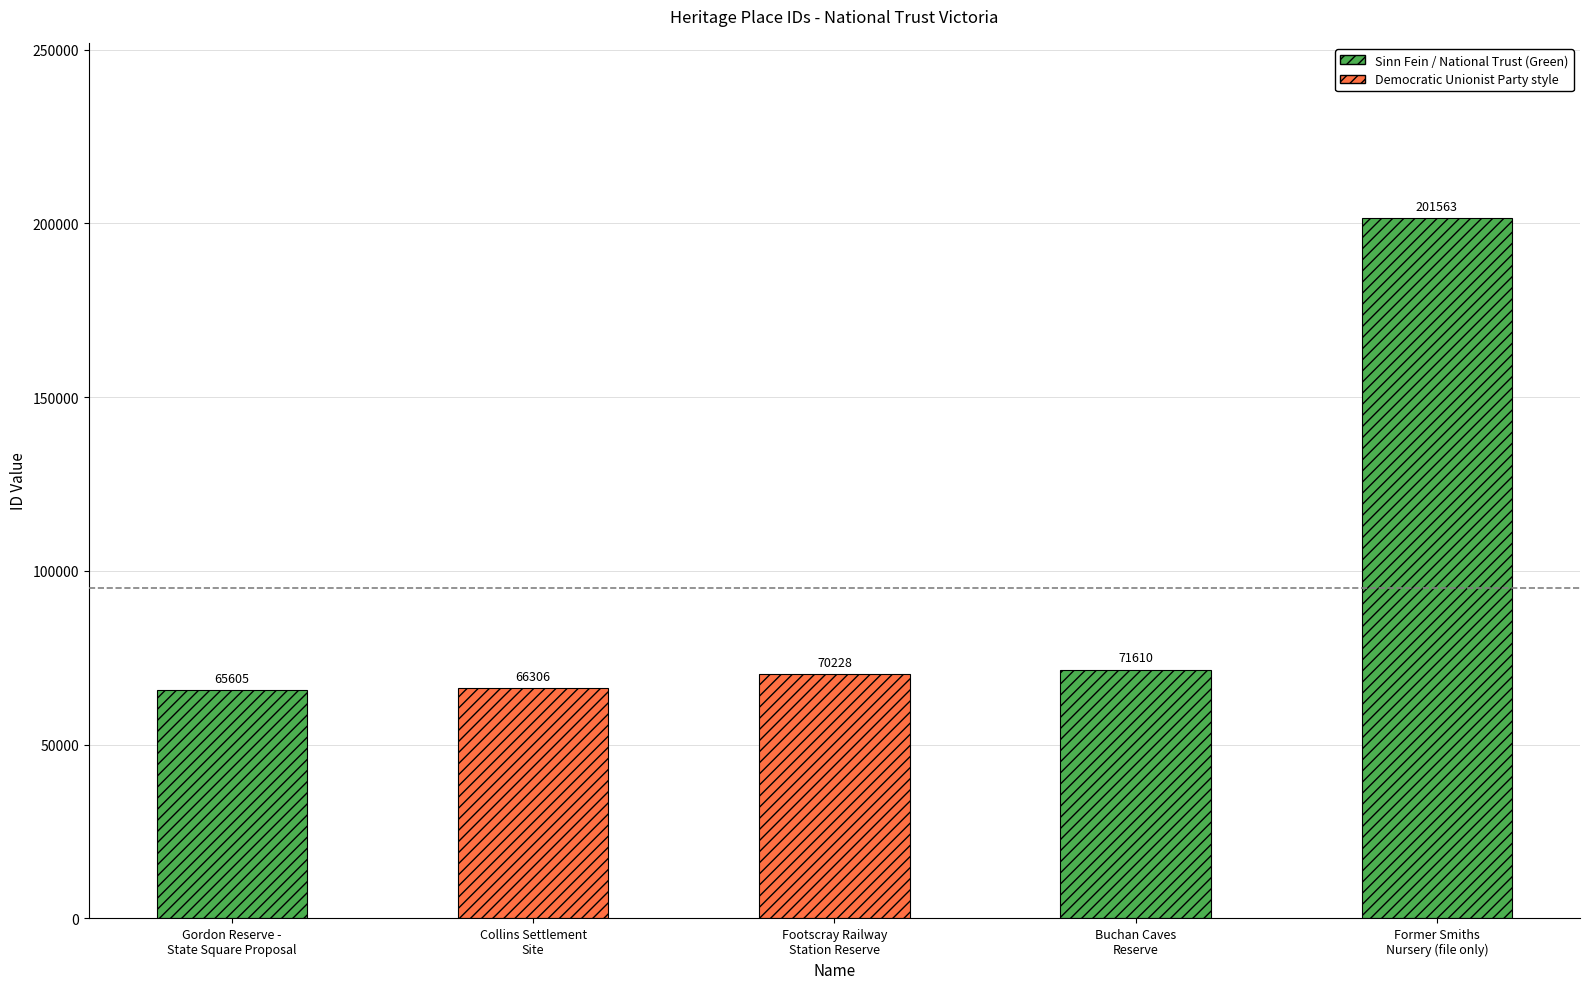

What is the label of the 5th bar from the left?

Former Smiths
Nursery (file only)